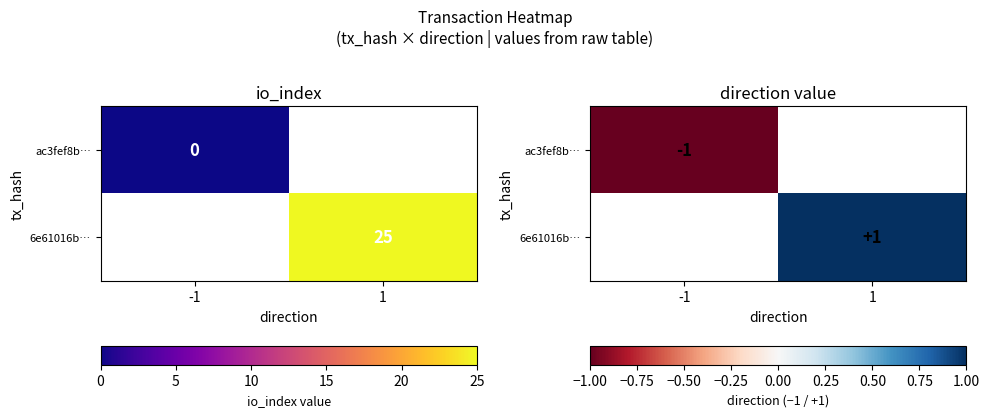

Rank the series by their average value, from lowest to highest.

ac3fef8b…, 6e61016b…